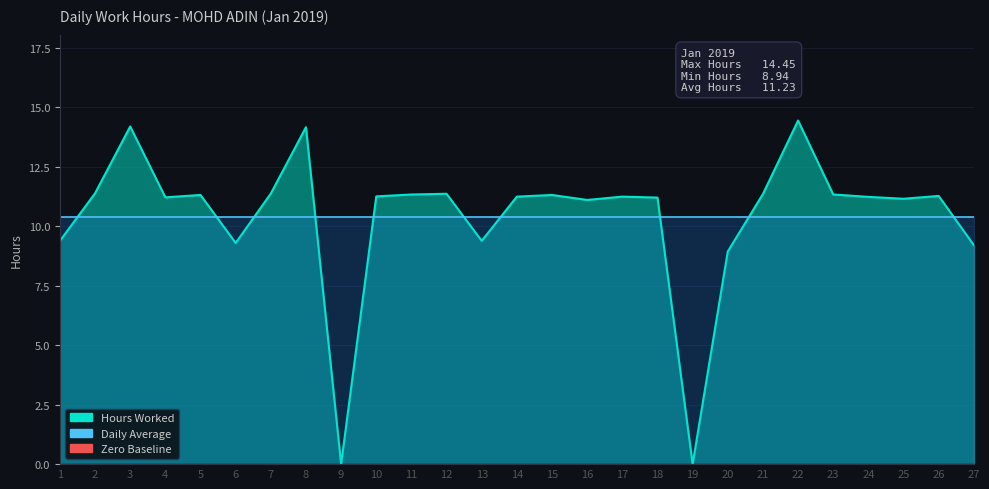

Rank the categories by value from lowest to highest.

9, 19, 20, 27, 6, 1, 13, 16, 25, 18, 4, 24, 14, 17, 10, 26, 5, 15, 11, 23, 21, 12, 7, 2, 8, 3, 22